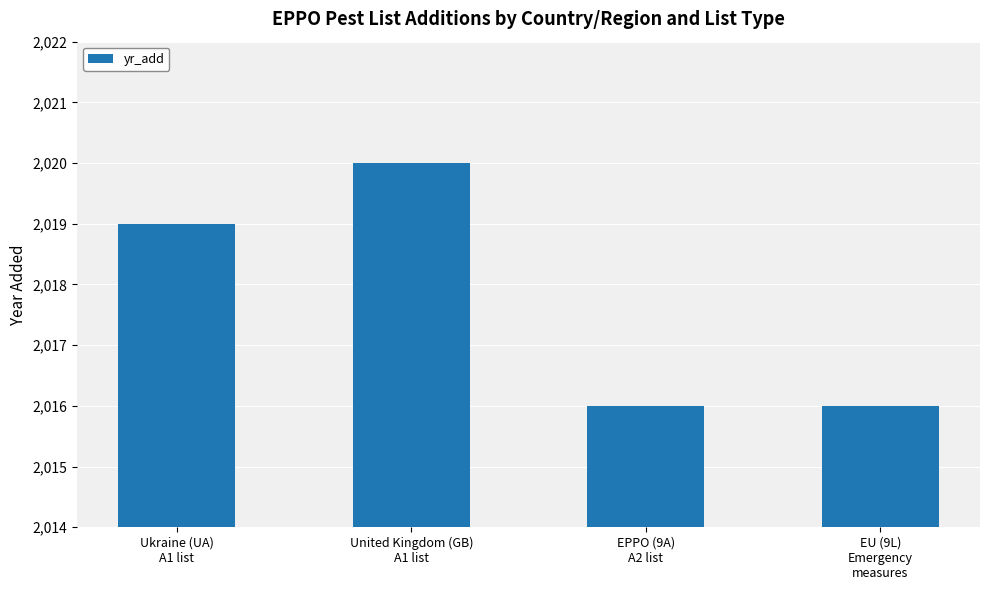

Approximately how many times larger is the value at United Kingdom (GB)
A1 list compared to EPPO (9A)
A2 list?

1.0